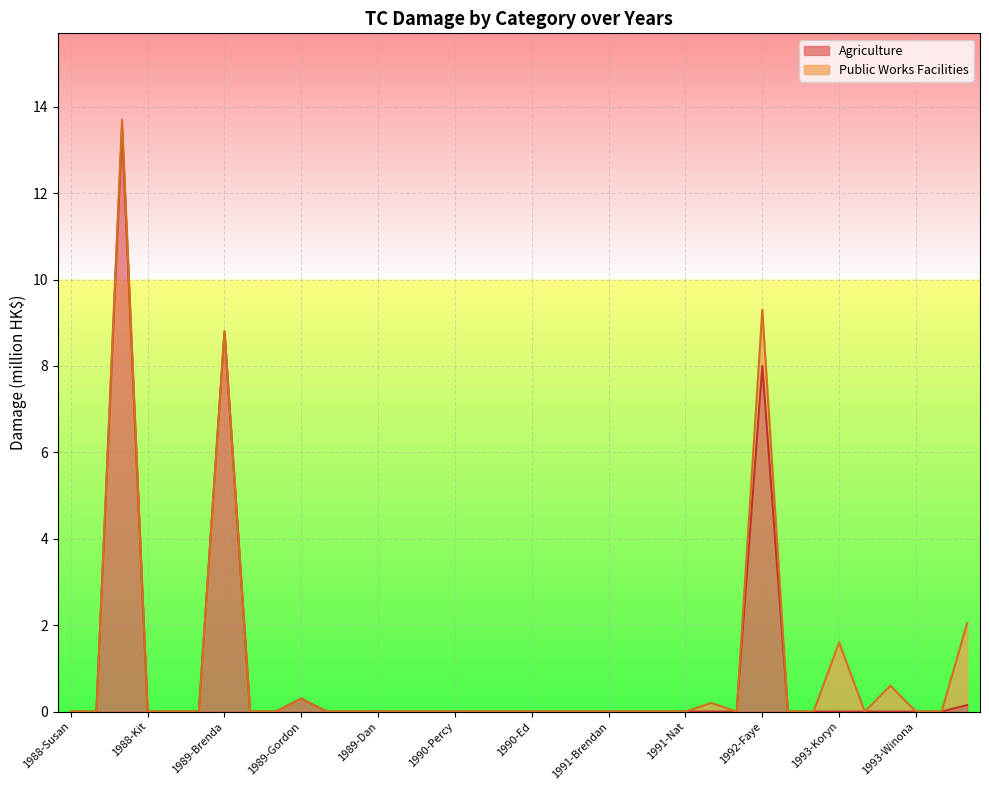

List the labels in order of value, smallest first.

1988-Susan, 1988-Vanessa, 1988-Kit, 1988-Pat, 1988-Ruby, 1989-Dot, 1989-Faye, 1989-Brian, 1989-Angela, 1989-Dan, 1990-Marian, 1990-Nathan, 1990-Percy, 1990-Tasha, 1990-Becky, 1990-Ed, 1991-Zeke, 1991-Amy, 1991-Brendan, 1991-Fred, 1991-Joel, 1991-Nat, 1992-Chuck, 1992-Eli, 1992-Gary, 1992-Mark, 1993-Koryn, 1993-Lewis, 1993-Tasha, 1993-Winona, 1993-Abe, 1993-Becky, 1989-Gordon, 1992-Faye, 1989-Brenda, 1988-Warren